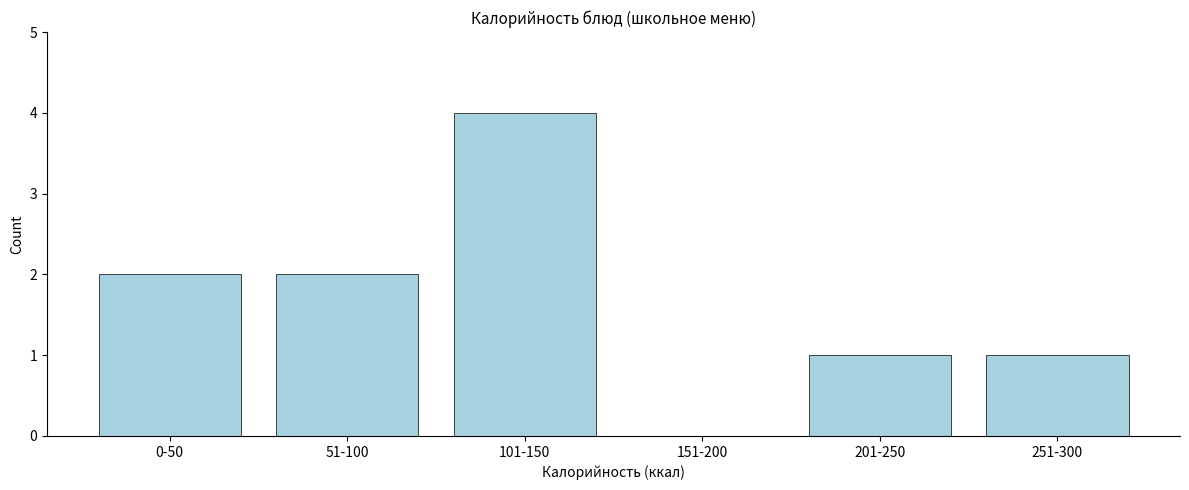

Reading left to right, what are all the values shown in this chart?

0-50=2	51-100=2	101-150=4	151-200=0	201-250=1	251-300=1